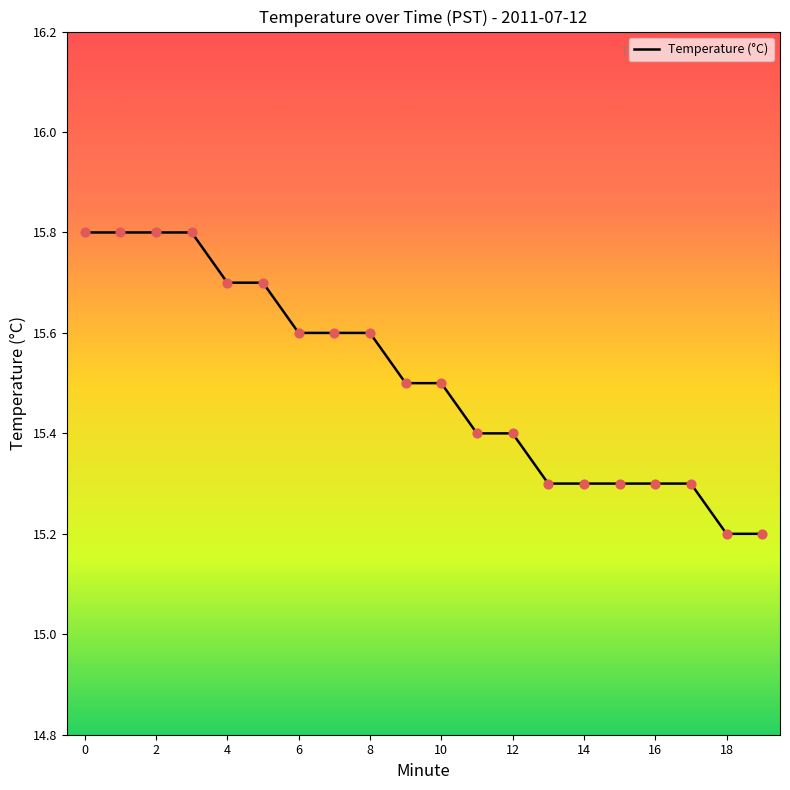

What is the greatest value displayed?

15.8